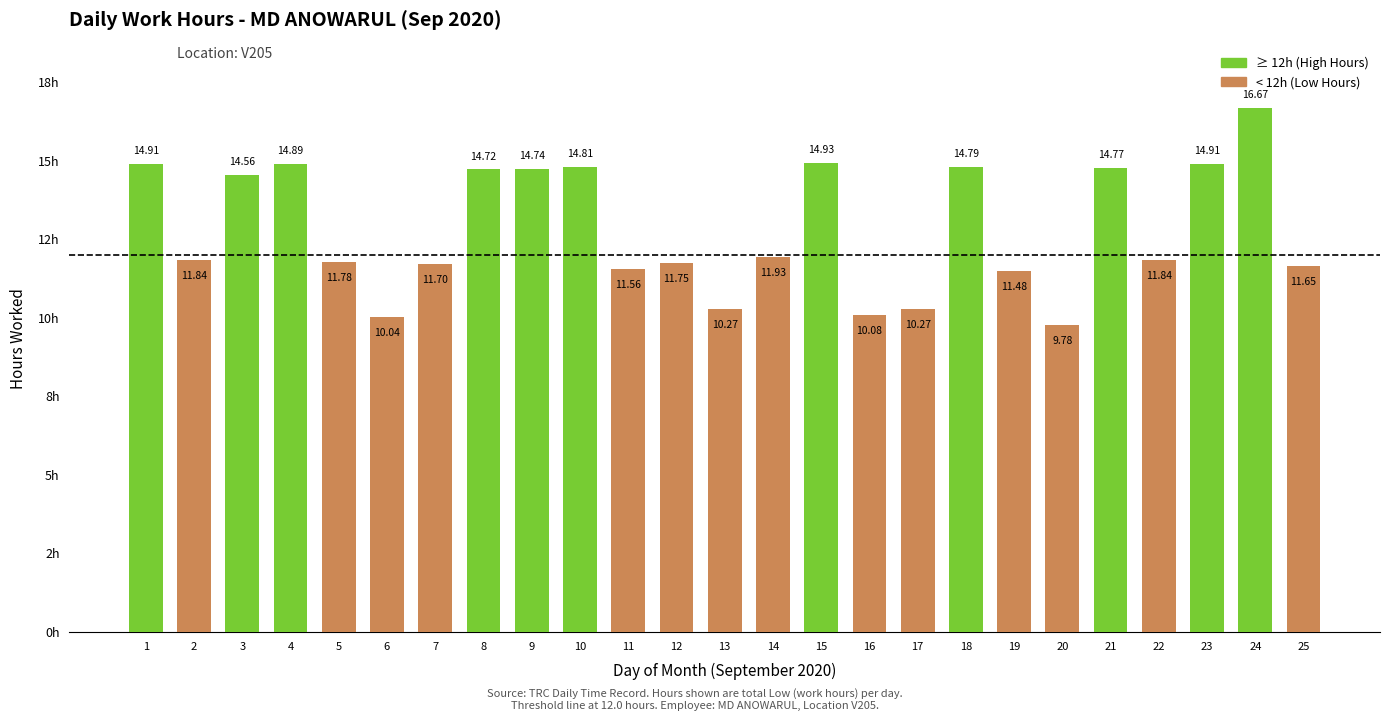

List the labels in order of value, smallest first.

20, 6, 16, 13, 17, 19, 11, 25, 7, 12, 5, 2, 22, 14, 3, 8, 9, 21, 18, 10, 4, 1, 23, 15, 24